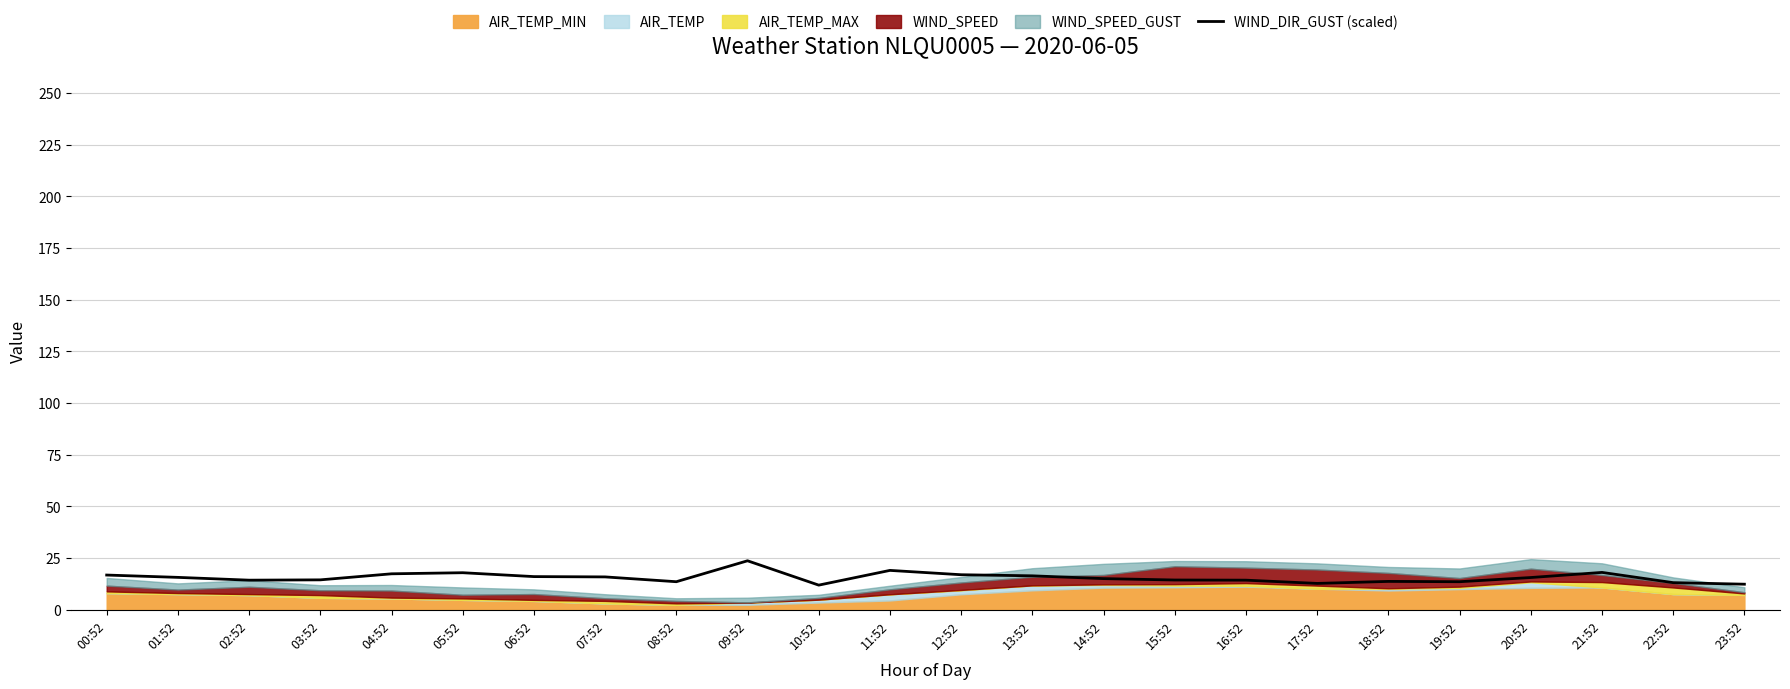

What value does the data have at 12:52?

16.9